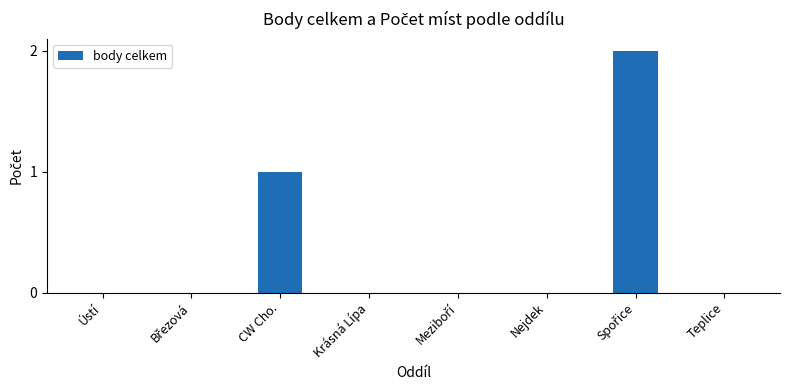

The chart shows a value of -1 at Nejdek. True or false?

False